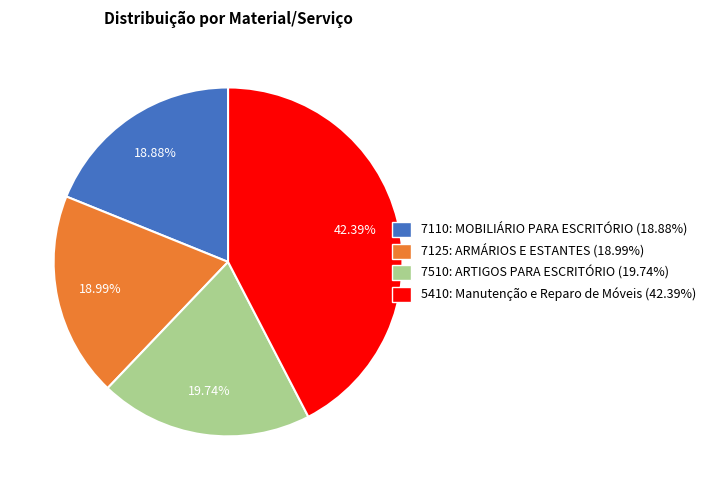

To the nearest percent, what is the difference between the largest and smallest slice percentages?

24%